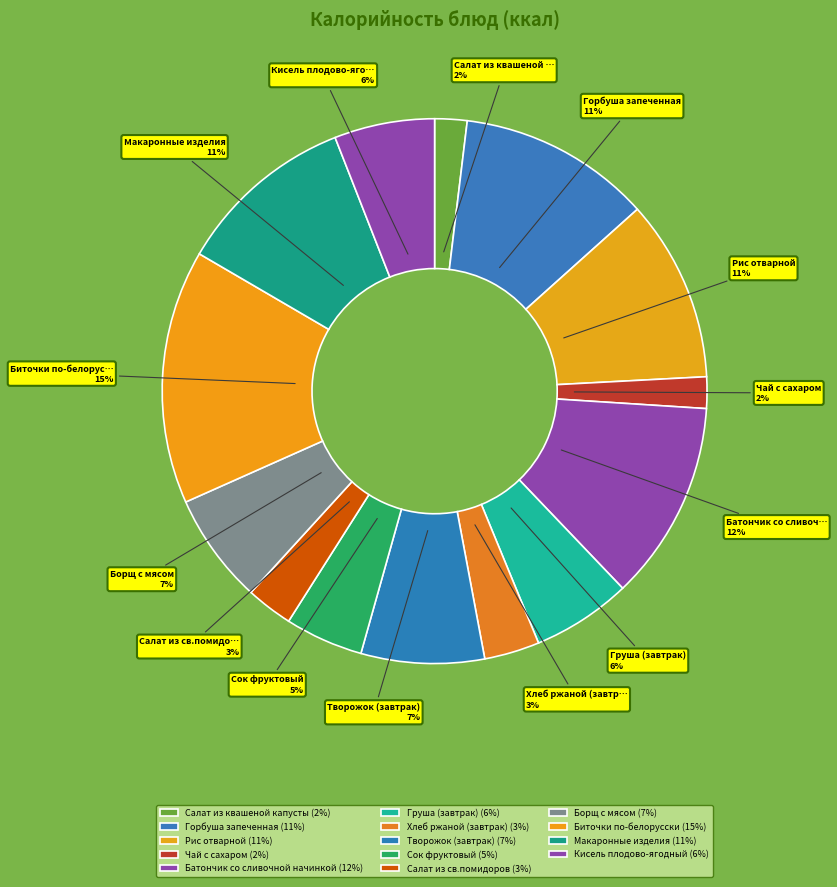

Is there any slice that represents more than half of the pie?

No